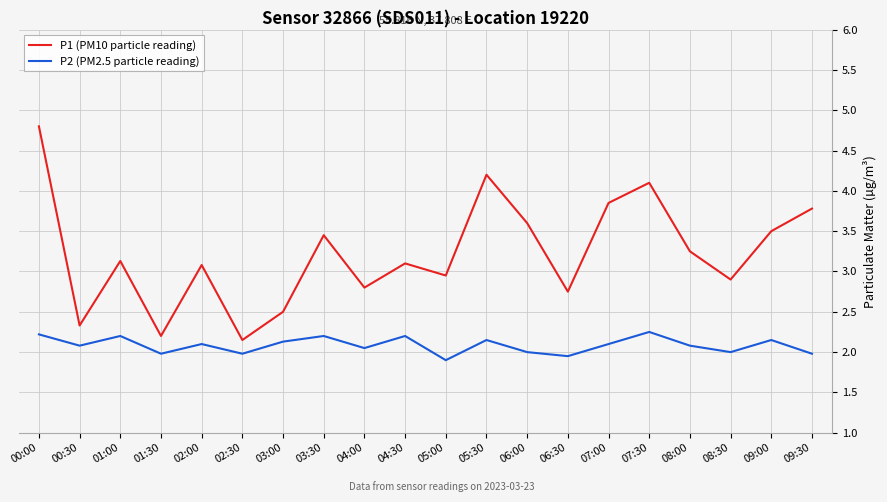

True or false: P1 (PM10 particle reading) has more than 2 interior local peaks.

True